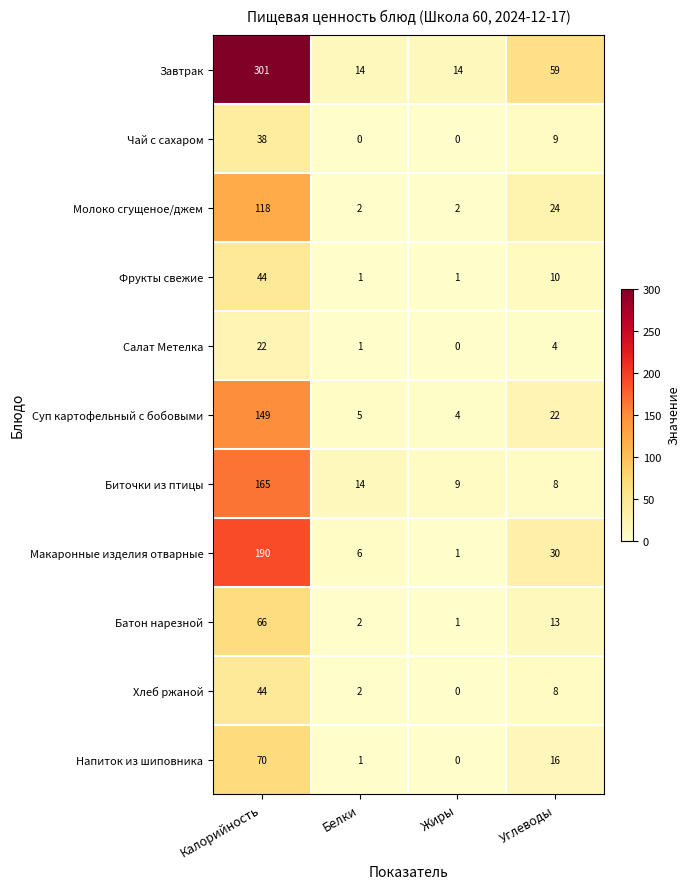

At which label is Биточки из птицы closest to 86?

Белки